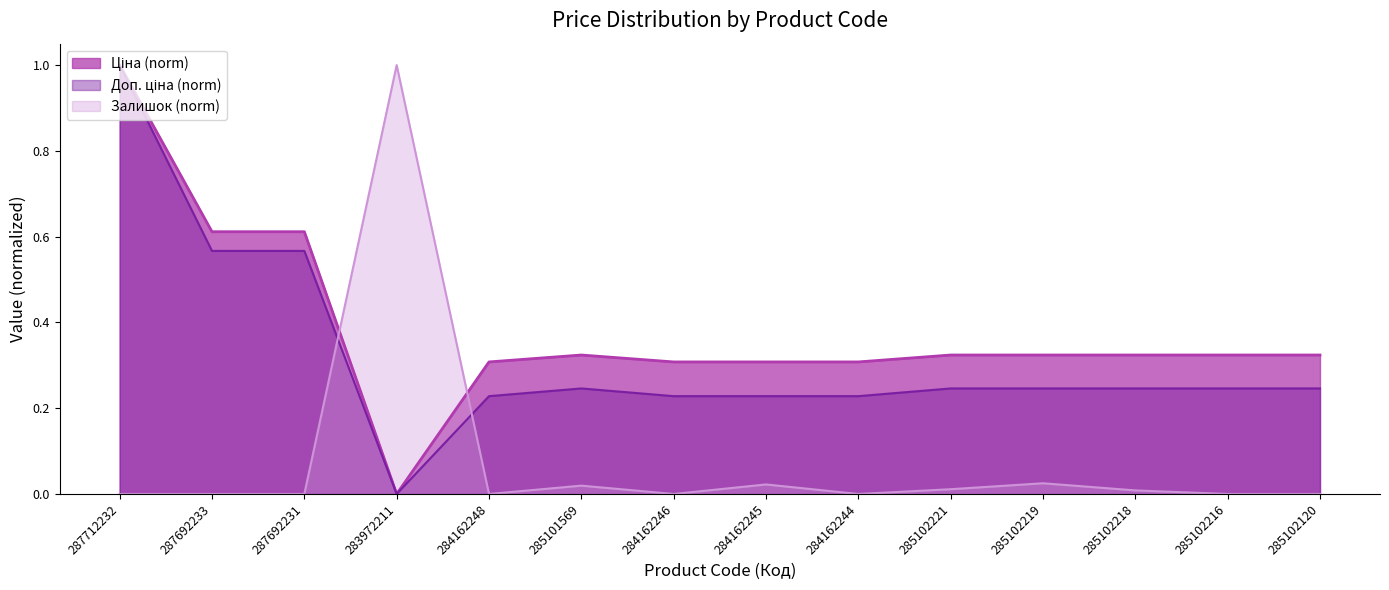

What is the label of the 11th point from the left?

285102219